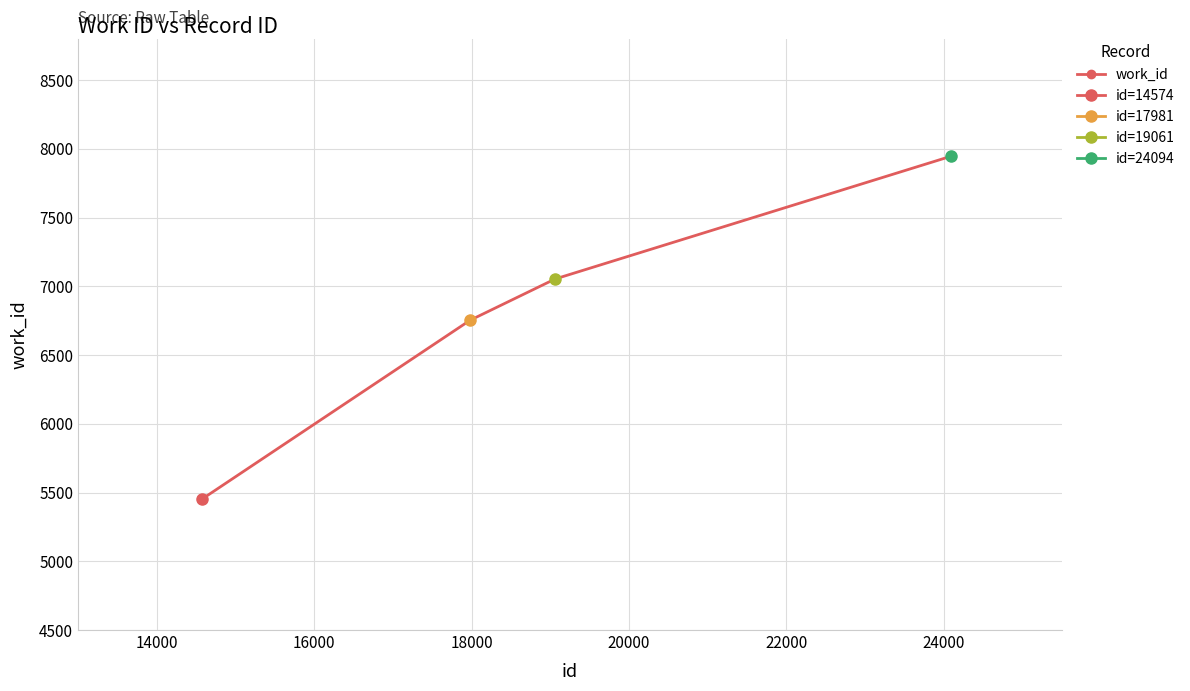

True or false: the data shows 11743 at 18000.

False